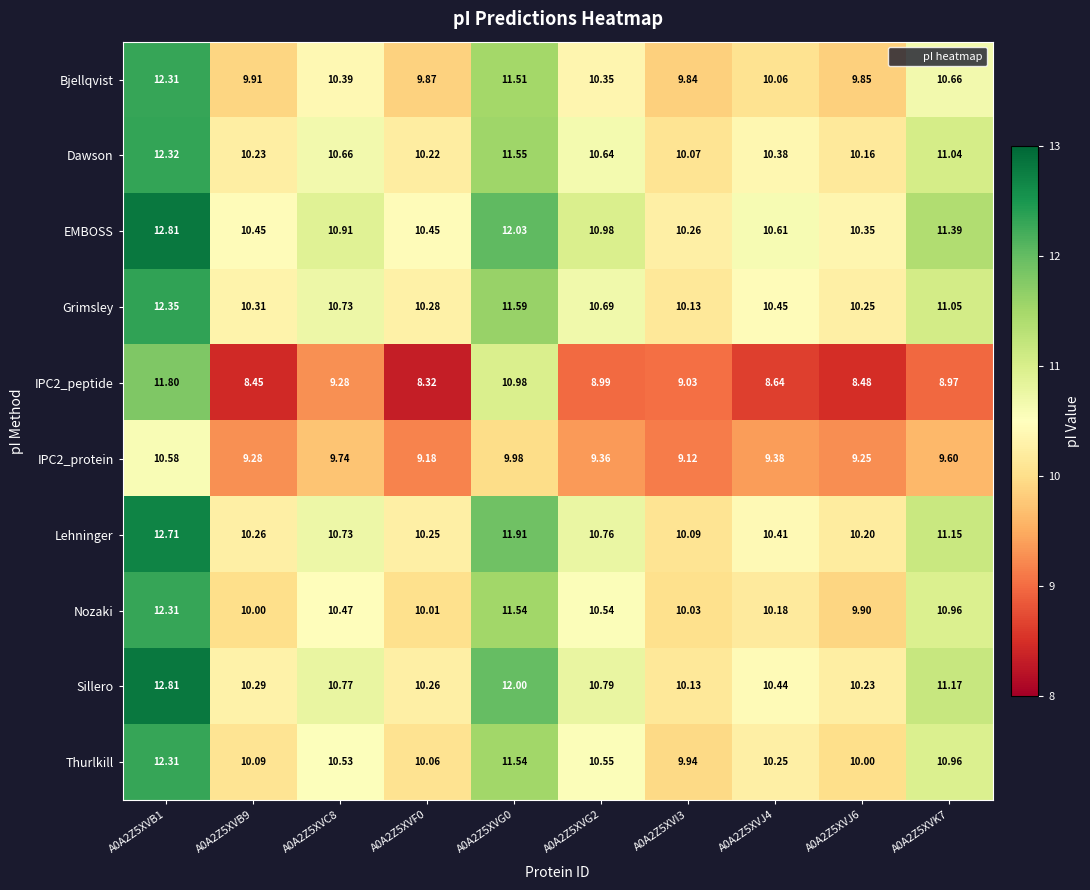

Which series has the largest total across all categories?

EMBOSS